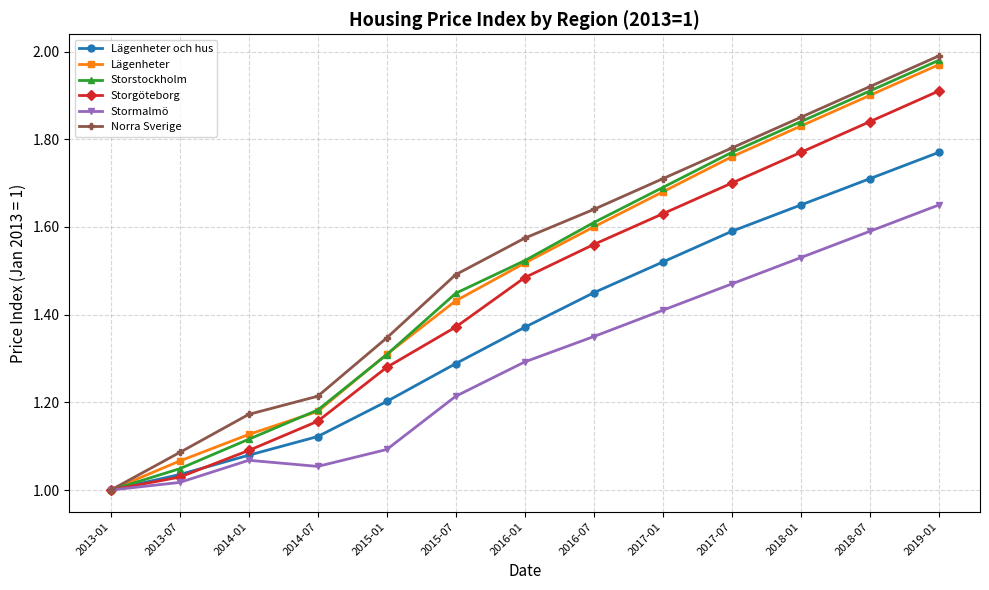

What is the total value across all series at 2019-01?

11.3